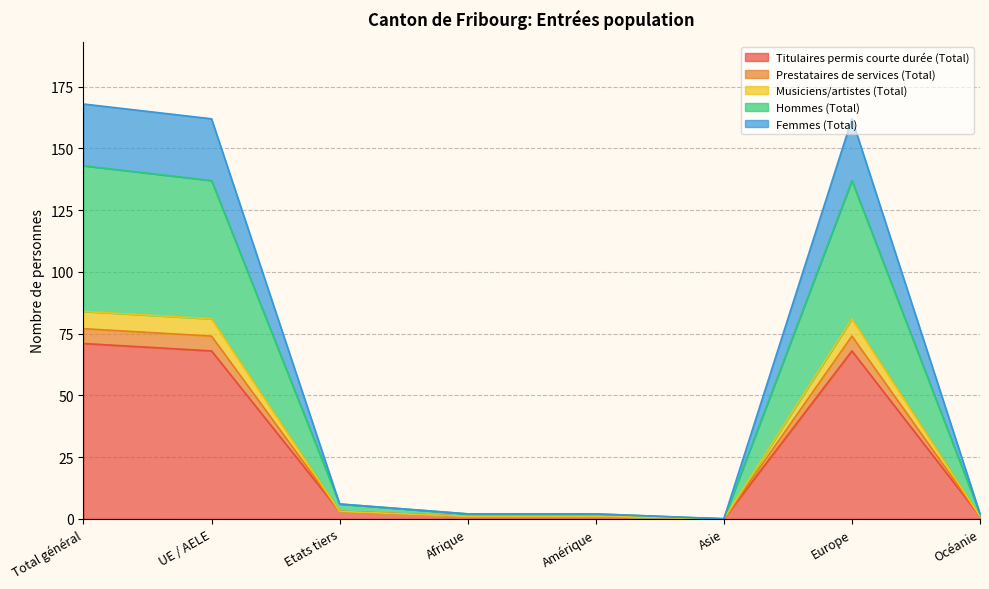

Between Asie and Océanie, which is larger?

Océanie